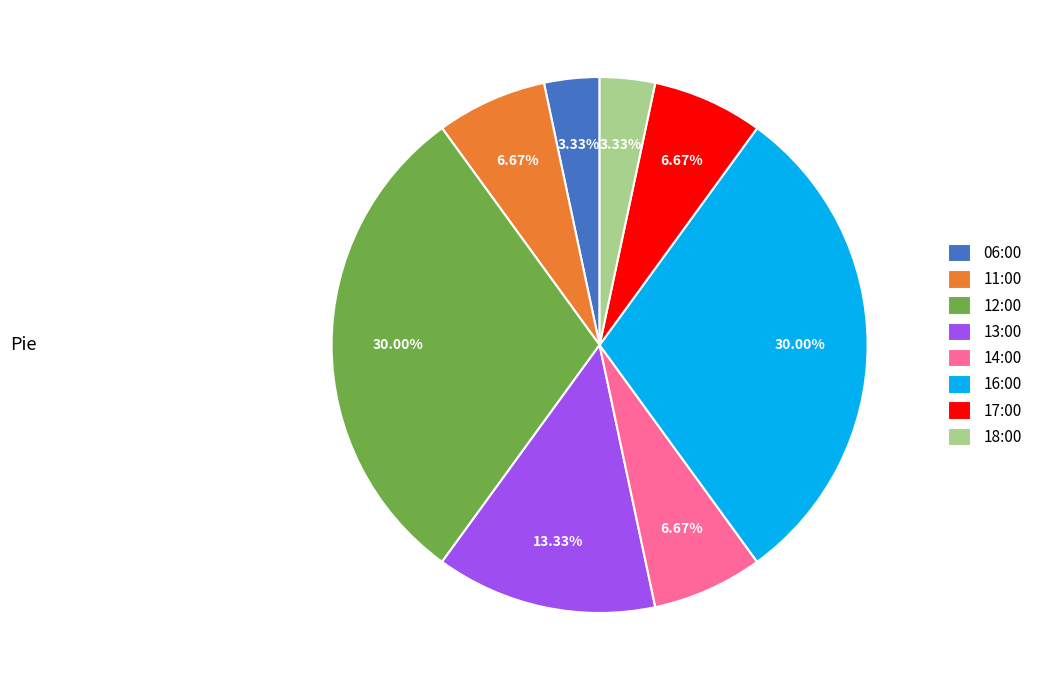

True or false: 14:00 accounts for 14% of the total.

False